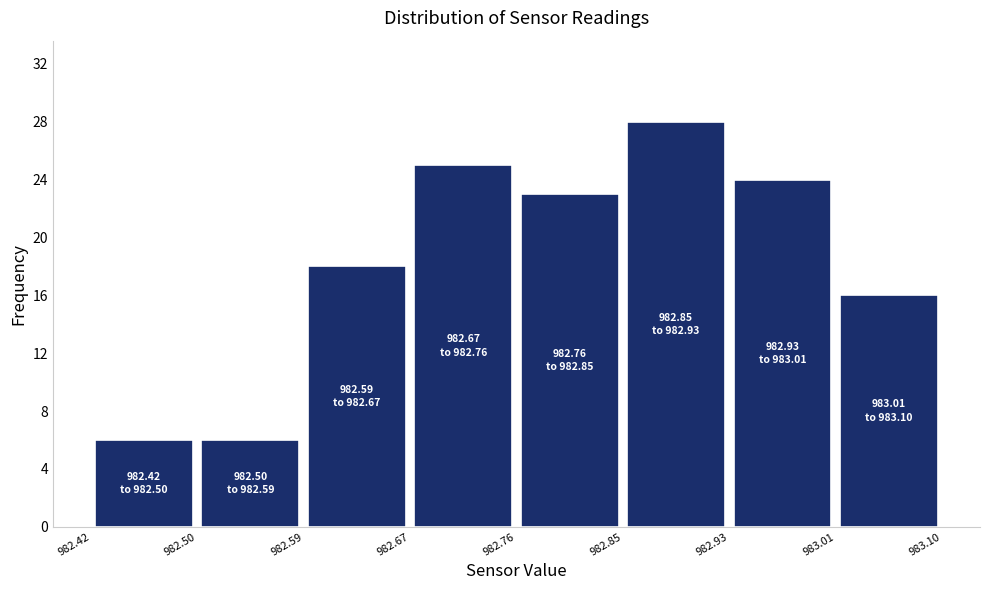

Which range on the x-axis has the tallest bar?

982.85 to 982.93